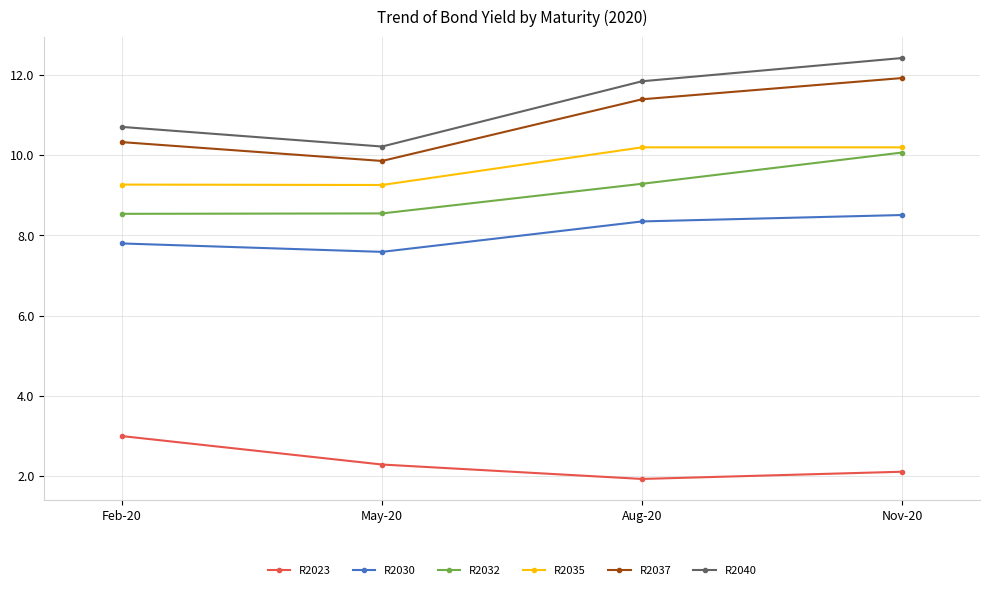

What is the difference between the maximum and minimum values in the R2035 series?

0.9